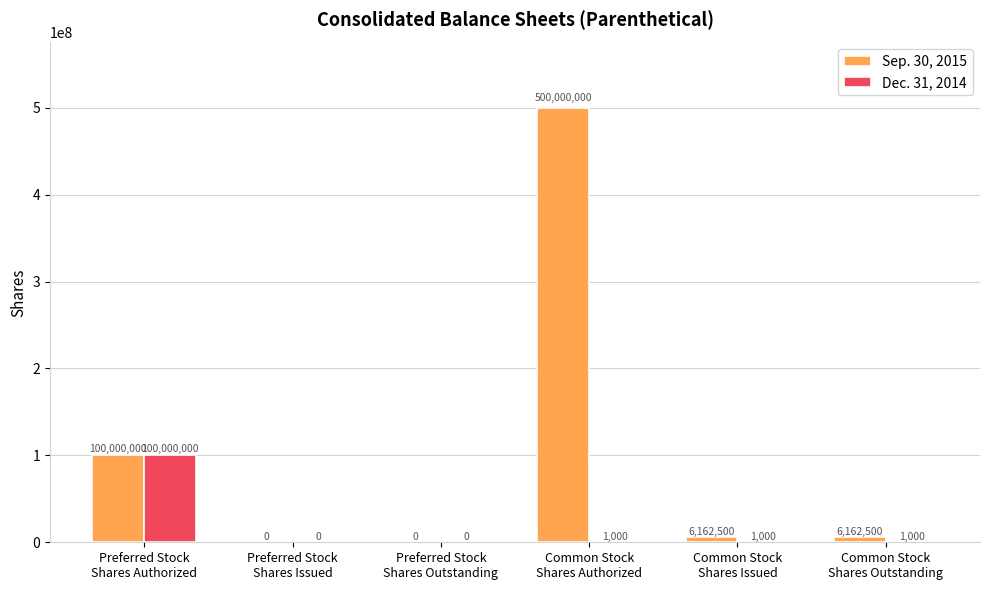

Which series has the largest total across all categories?

Sep. 30, 2015